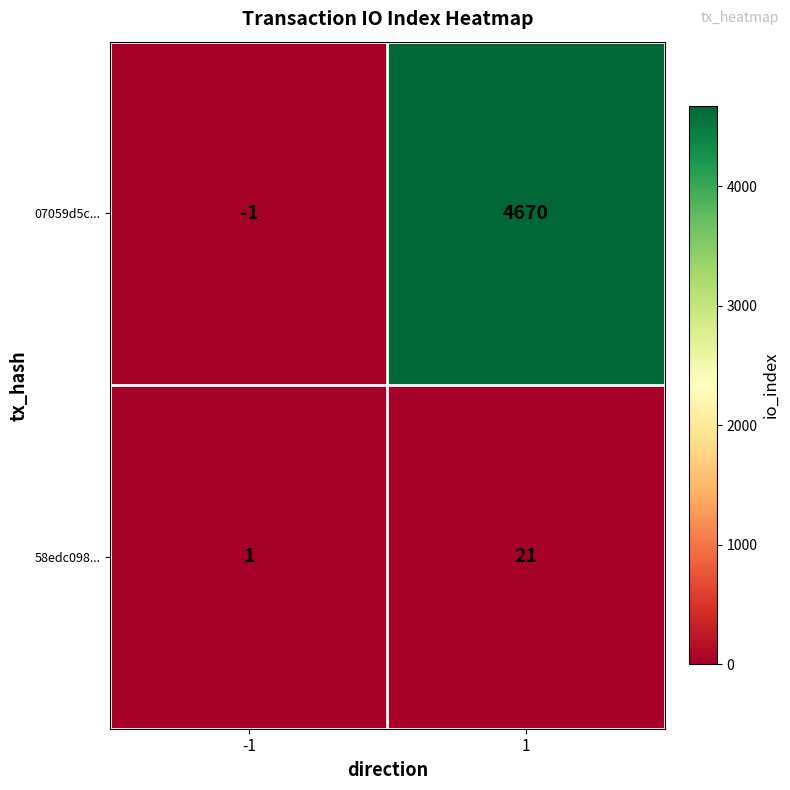

Reading right to left, extract all data points from this chart.

07059d5c...: 1=4670	-1=-1
58edc098...: 1=21	-1=1